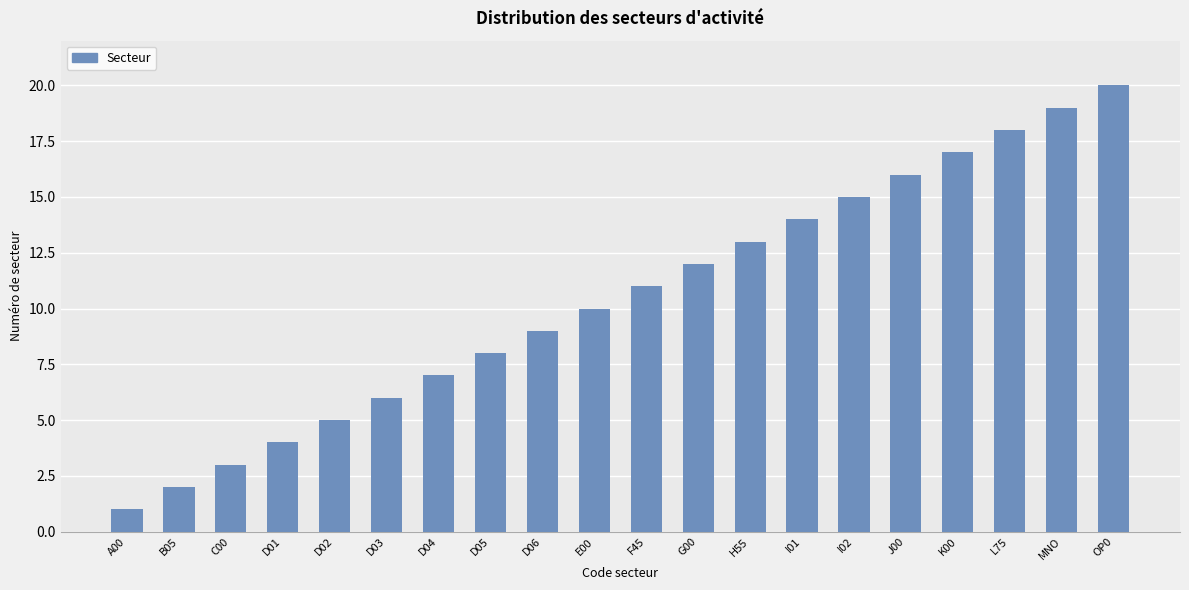

How many data points does each series have?

20